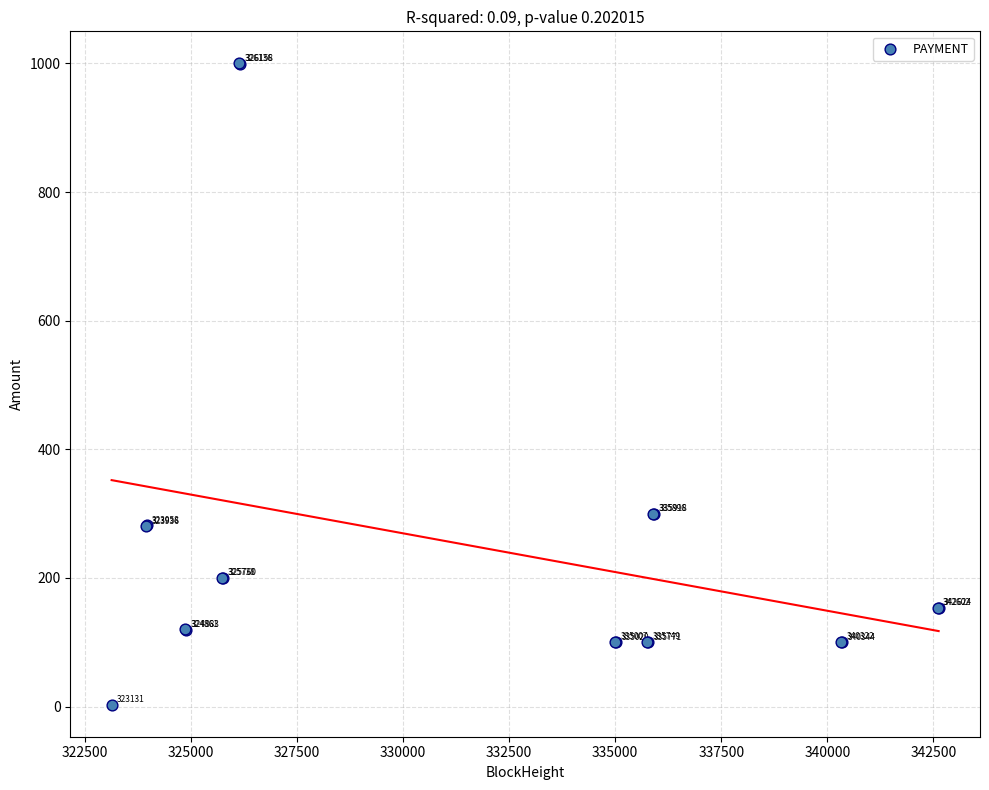

What Y value in the scatter plot is closest to 501?

300.0